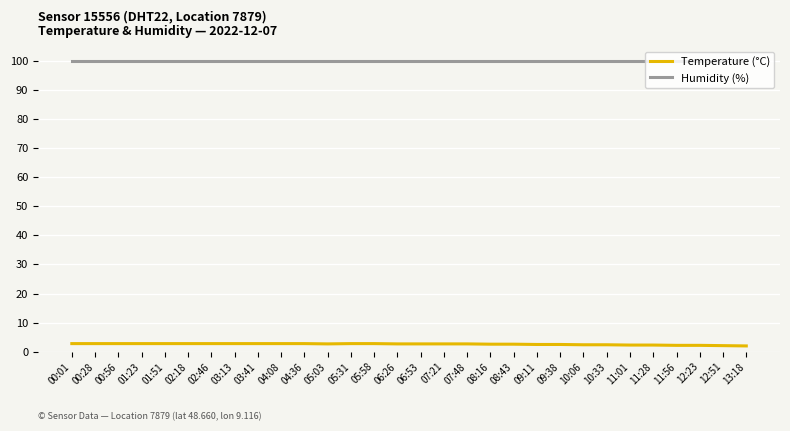

What position from the left is 00:56?

3